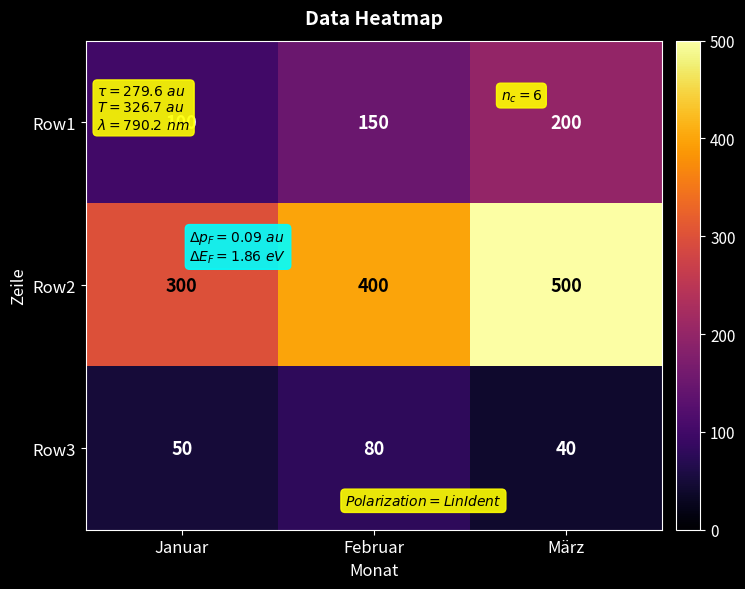

Is it true that Row2 equals 400 at Februar?

True